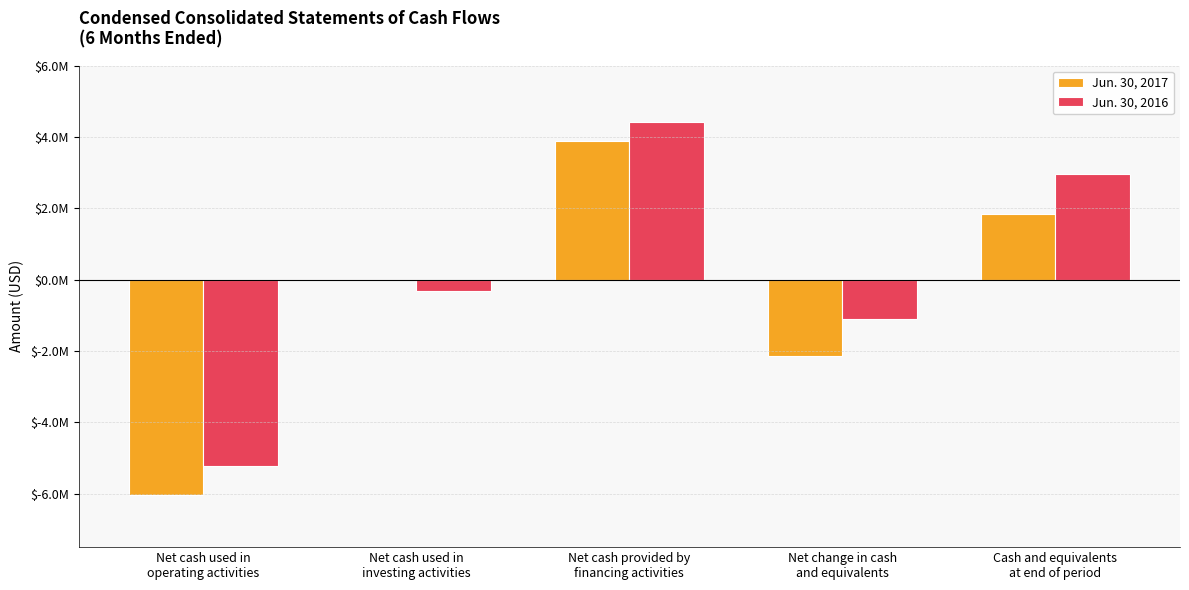

What are all the series names shown in the legend?

Jun. 30, 2017, Jun. 30, 2016